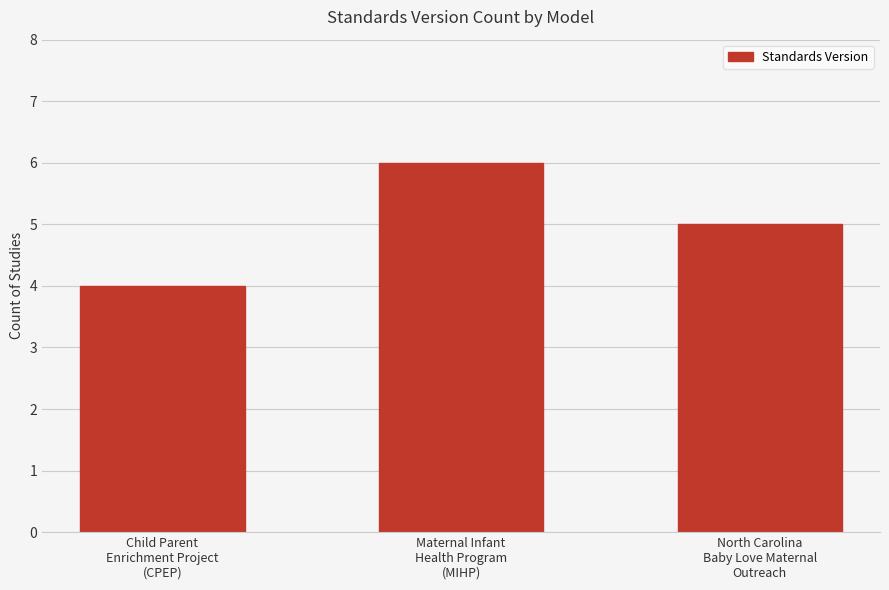

What position from the right is North Carolina
Baby Love Maternal
Outreach?

1